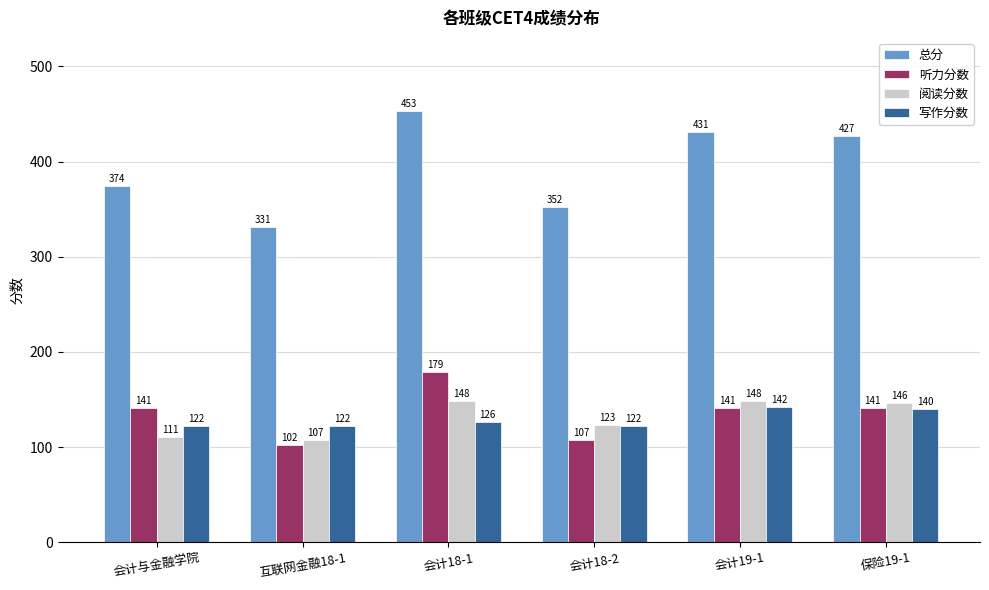

Rank the categories by 总分 value from lowest to highest.

互联网金融18-1, 会计18-2, 会计与金融学院, 保险19-1, 会计19-1, 会计18-1